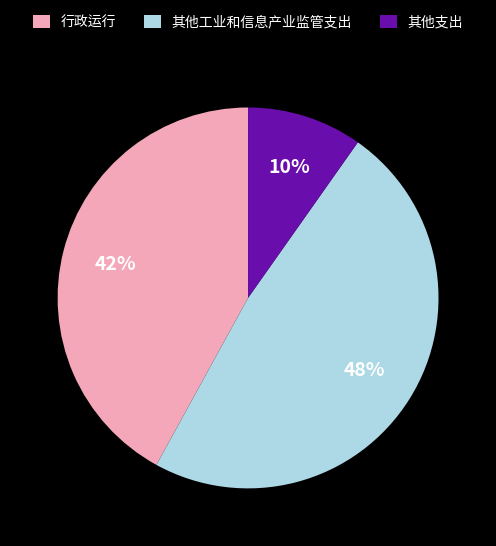

Is the sum of 其他工业和信息产业监管支出 and 行政运行 greater than half?

Yes